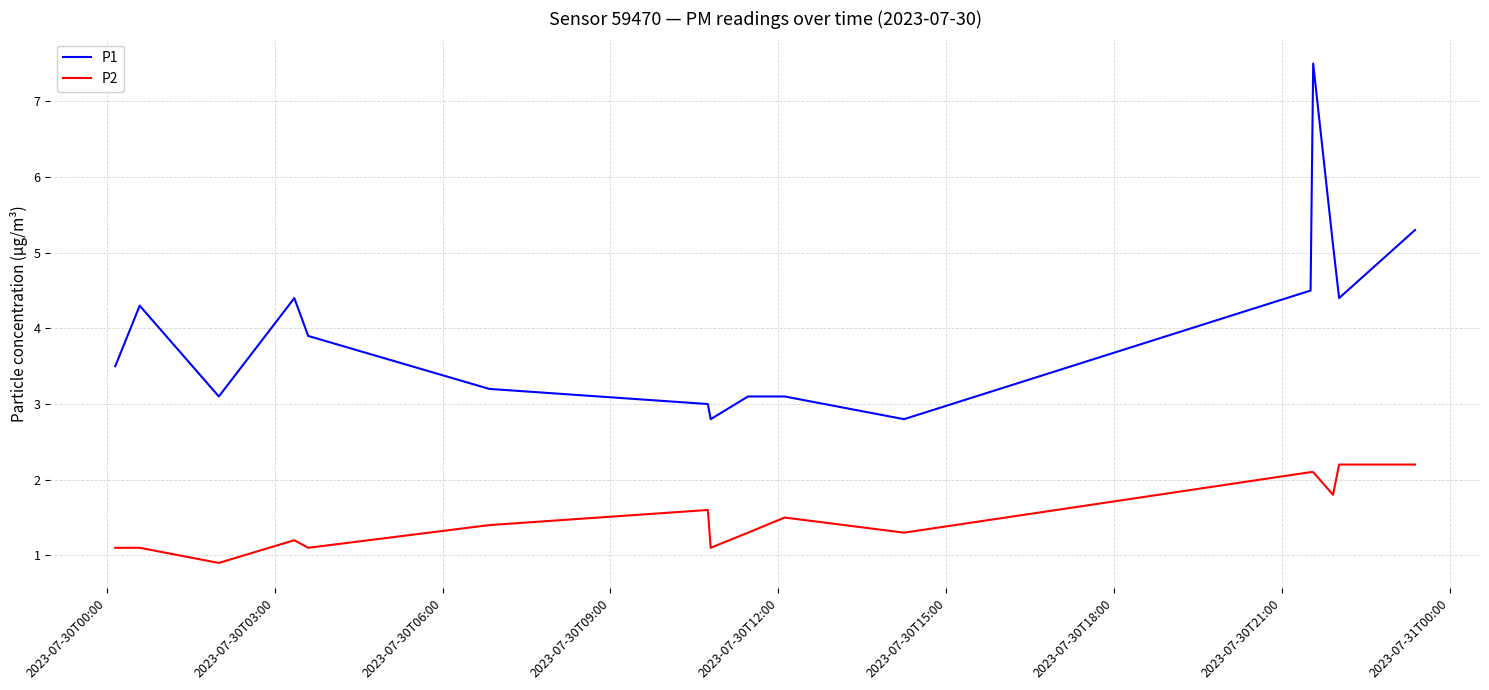

Rank the series by their average value, from highest to lowest.

P1, P2